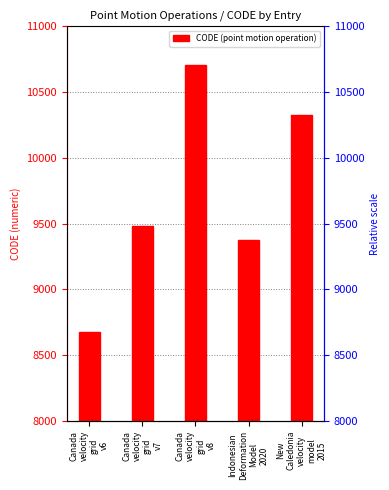

Is it true that the value at Indonesian
Deformation
Model
2020 is 9375?

True